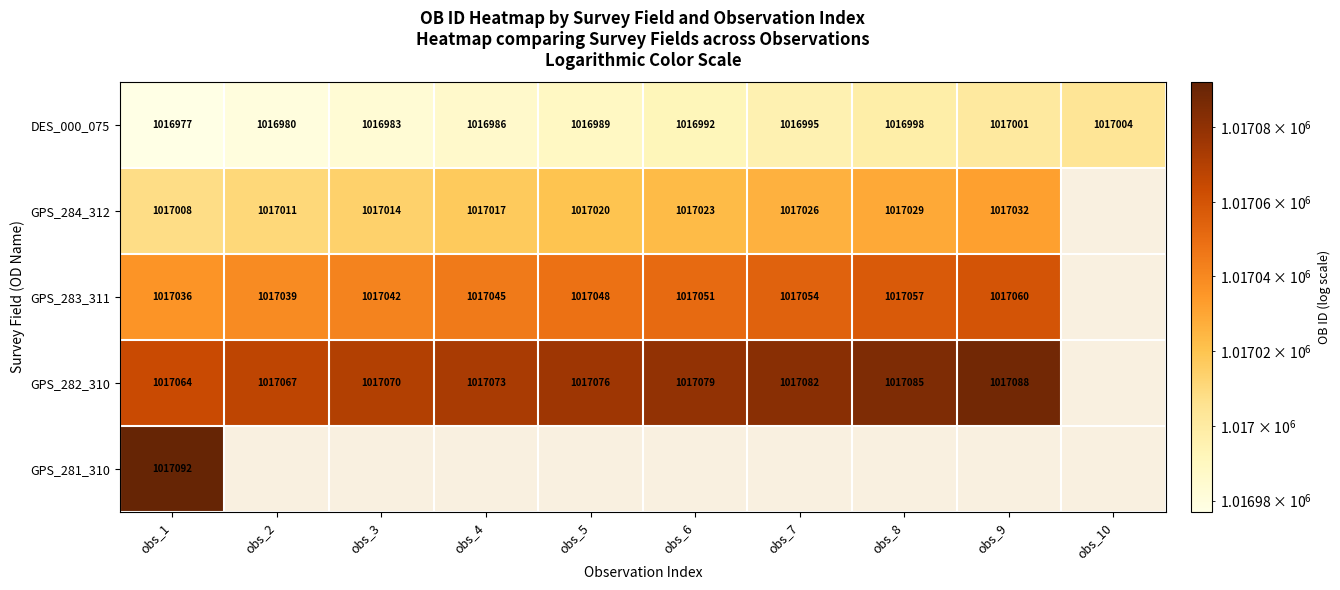

How many data points does each series have?

10